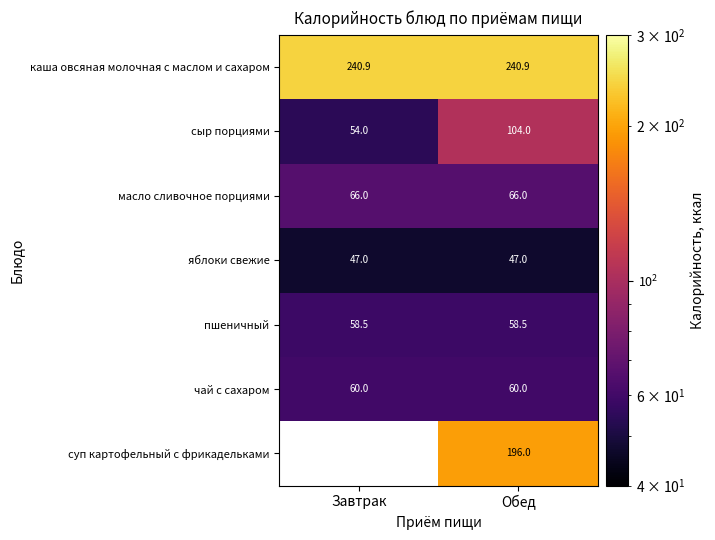

How many categories are shown in the chart?

2